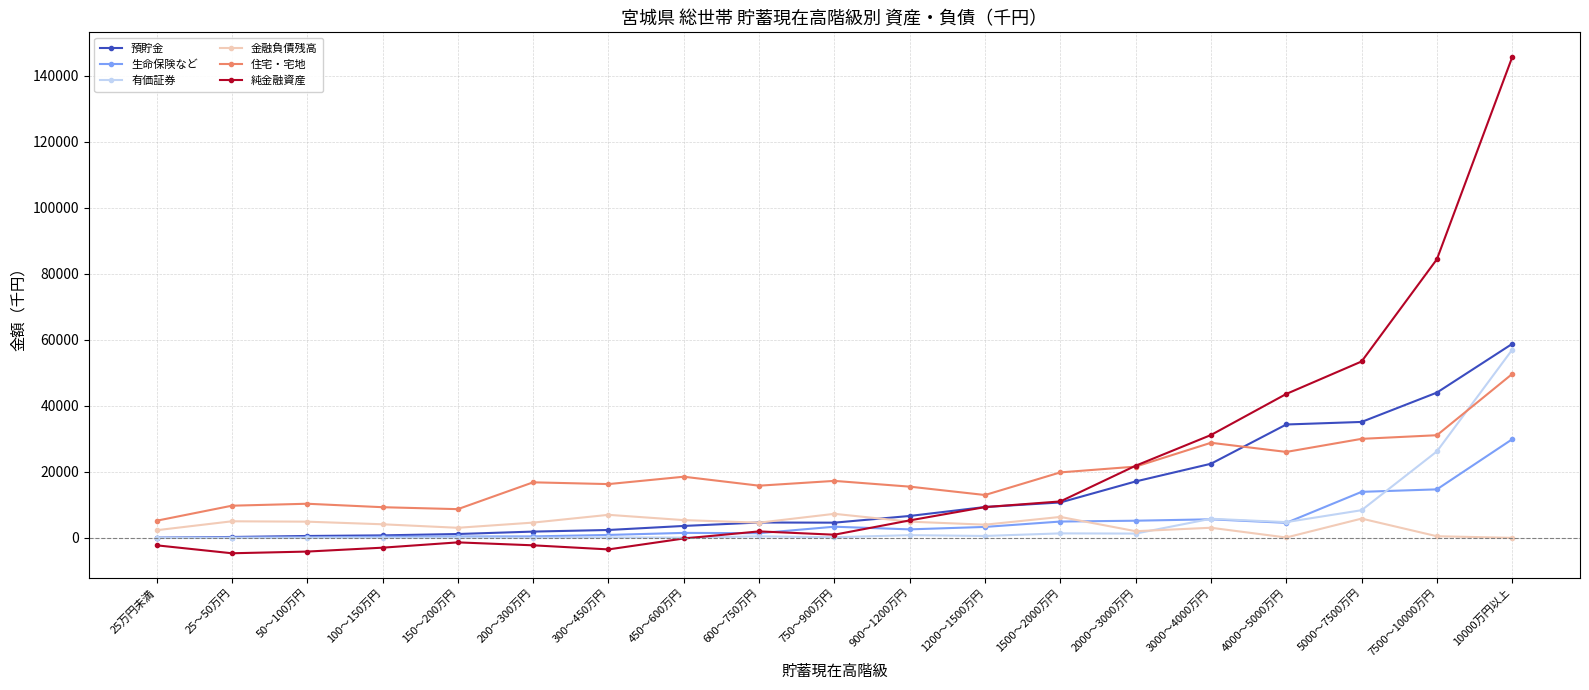

What is the highest value of the 有価証券 series?

56986